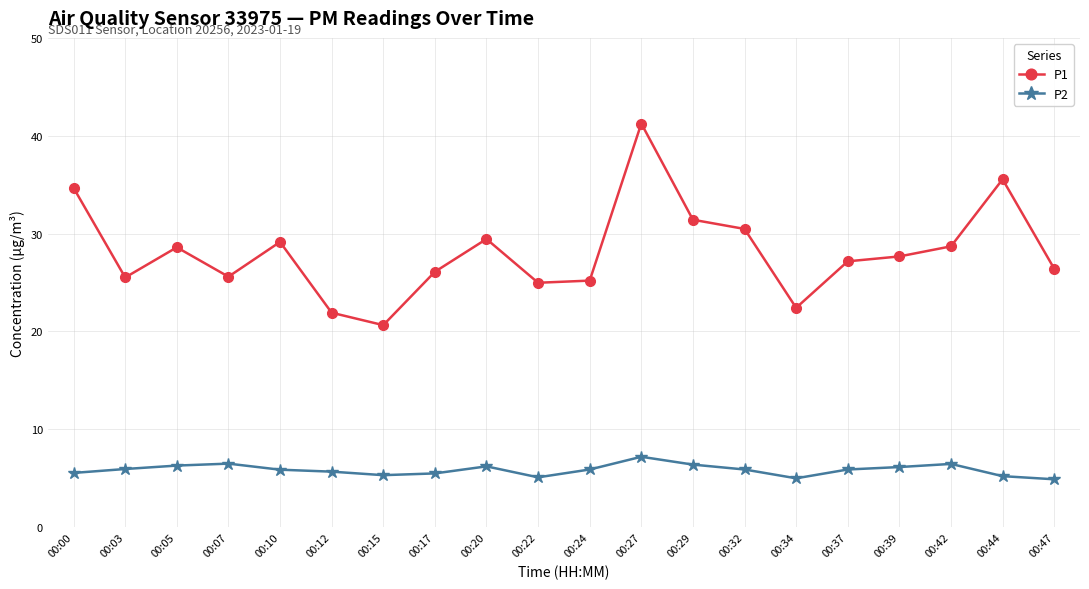

True or false: P2 and P1 intersect in this chart.

False